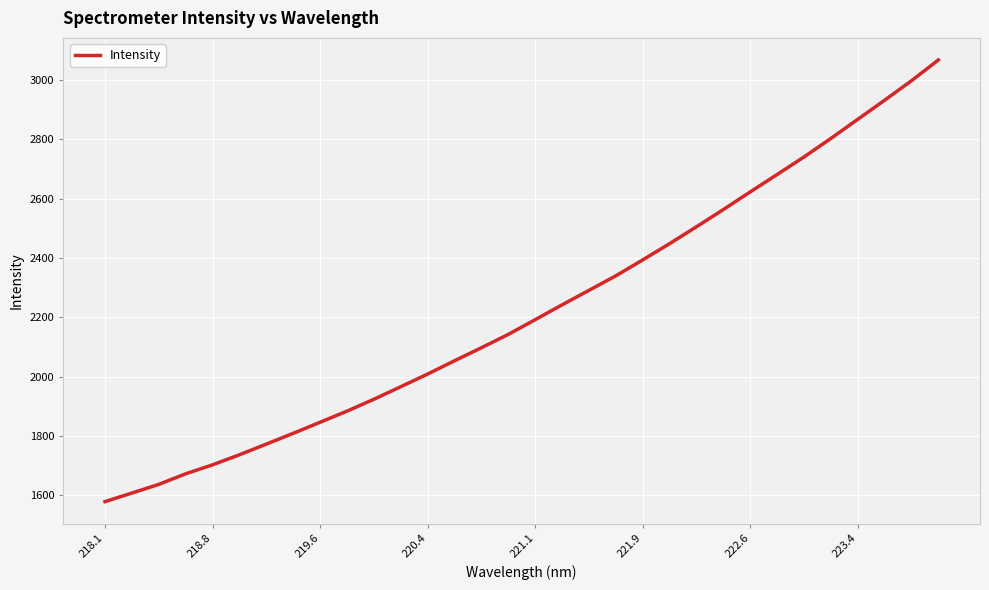

What is the difference between the maximum and minimum values?

1487.2